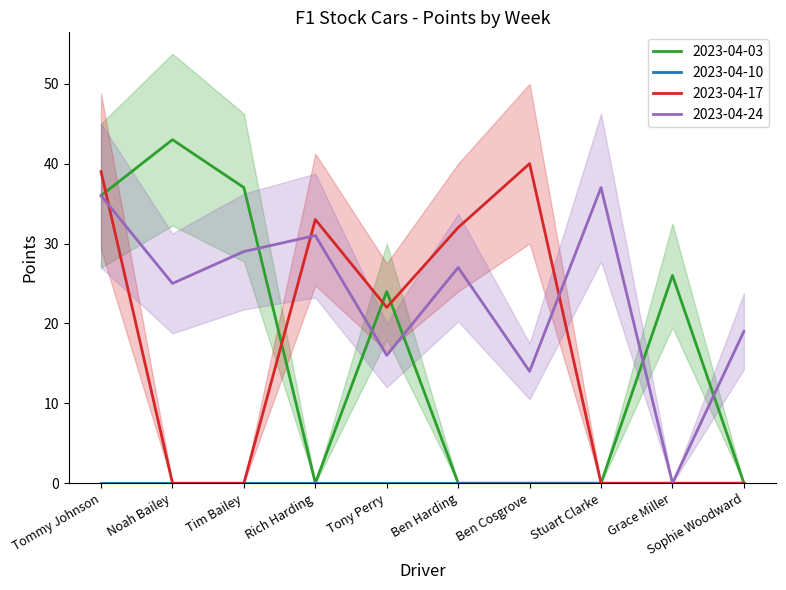

True or false: 2023-04-03 has a value of 56 at Tim Bailey.

False